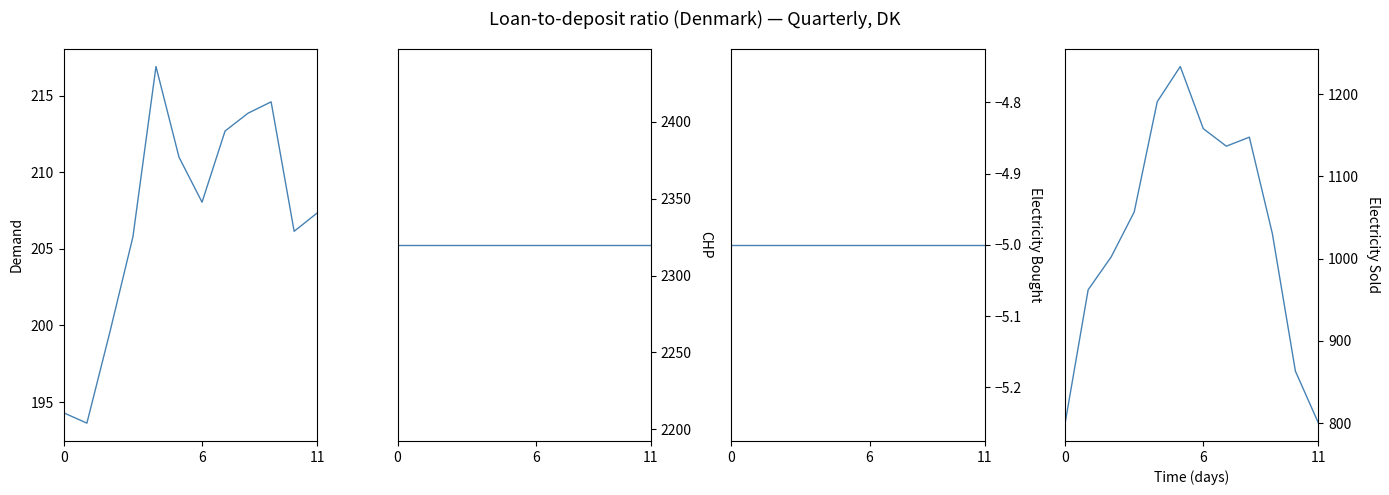

Which series has the largest range (max minus min)?

Electricity Sold